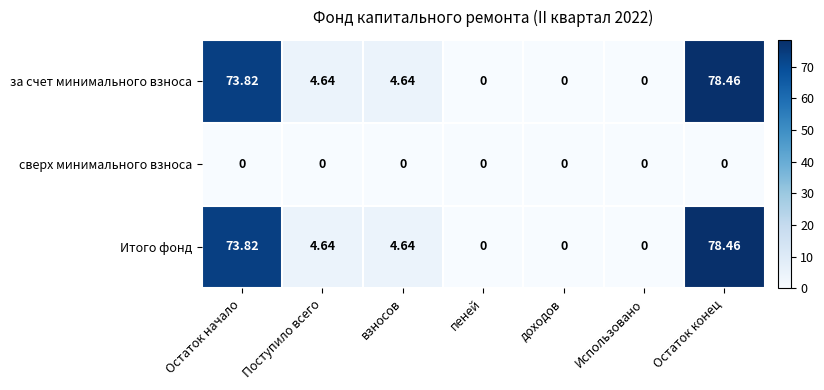

Which category has the highest value across all series?

Остаток конец